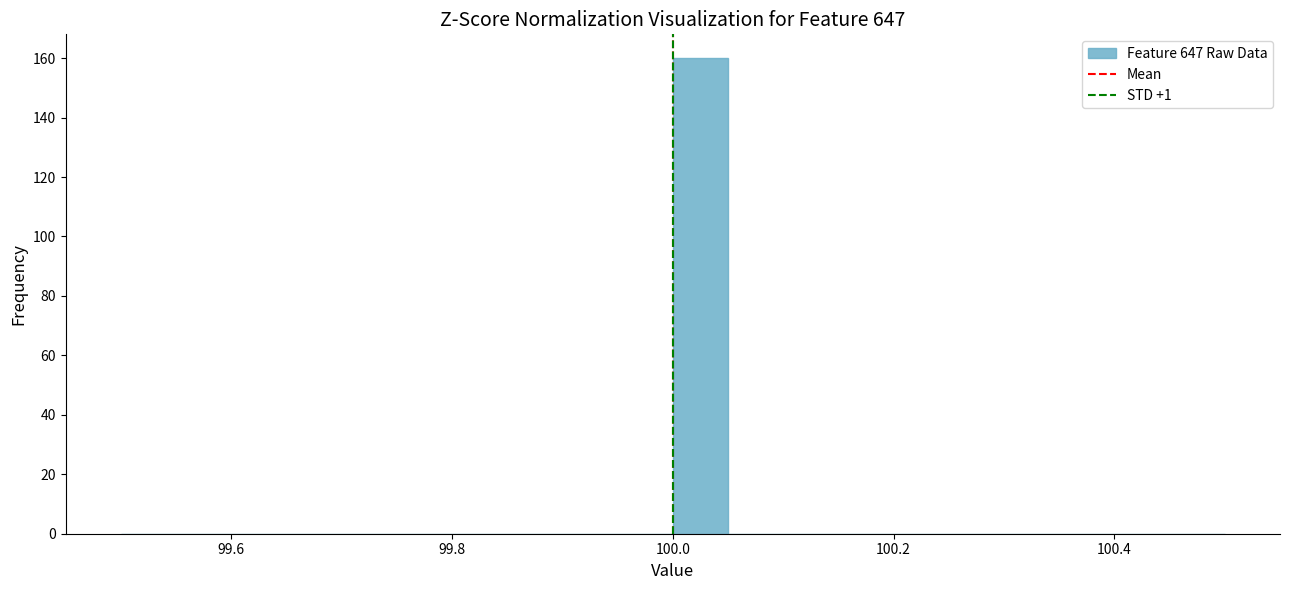

Read against the x-axis, roughly where is the centre of the tallest bar?

100.02